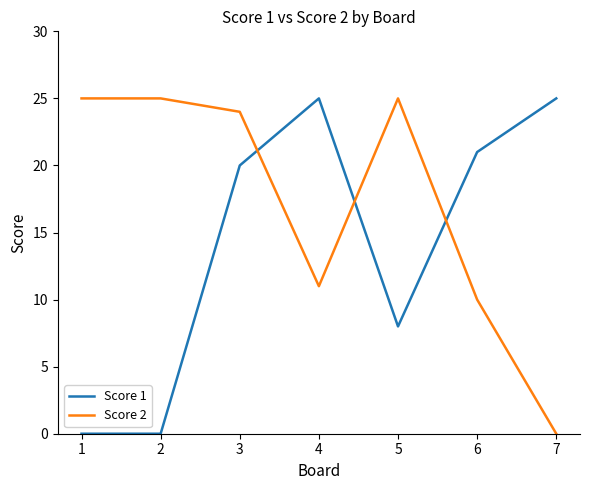

Is the value of Score 1 at 3 greater than the value of Score 2 at 3?

No